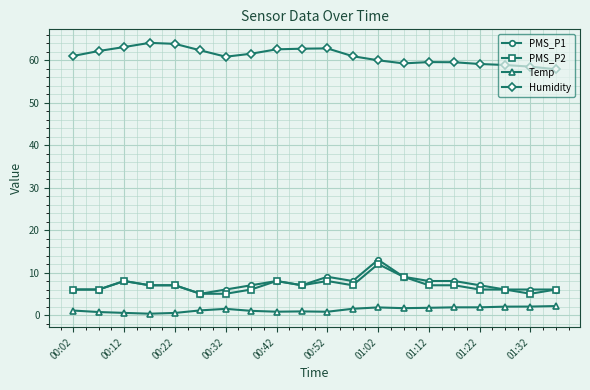

What is the minimum value for PMS_P1?

5.0